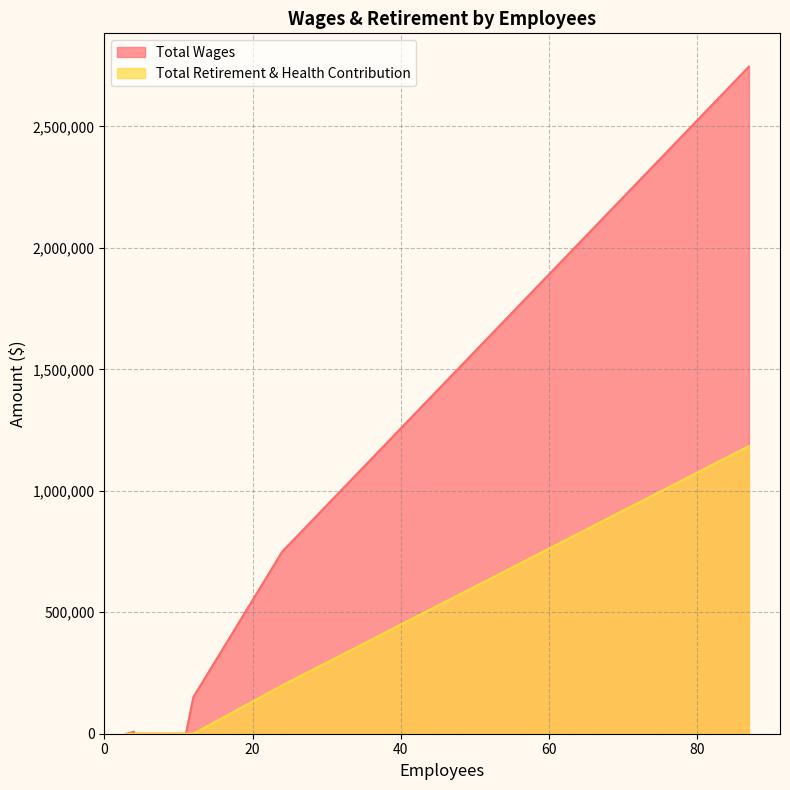

The value of Total Wages at 12 is 221968. True or false?

False